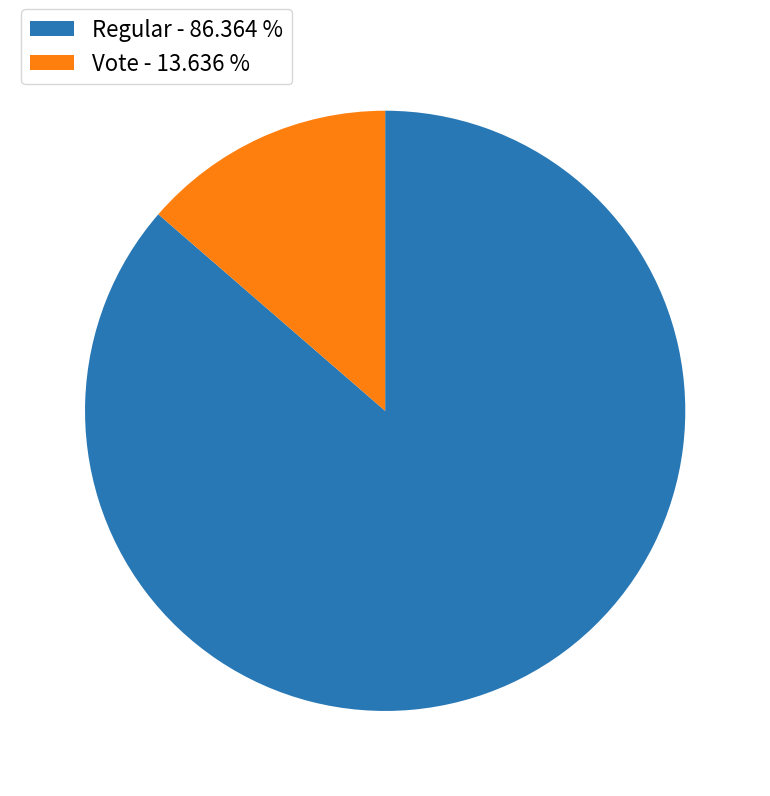

What is the smallest slice in the pie chart?

Vote